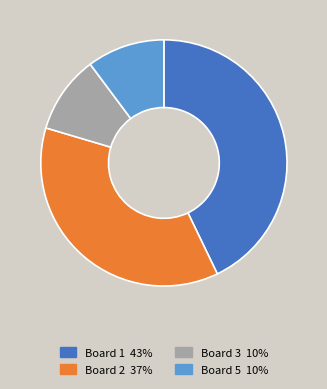

Is there a majority slice in this chart?

No